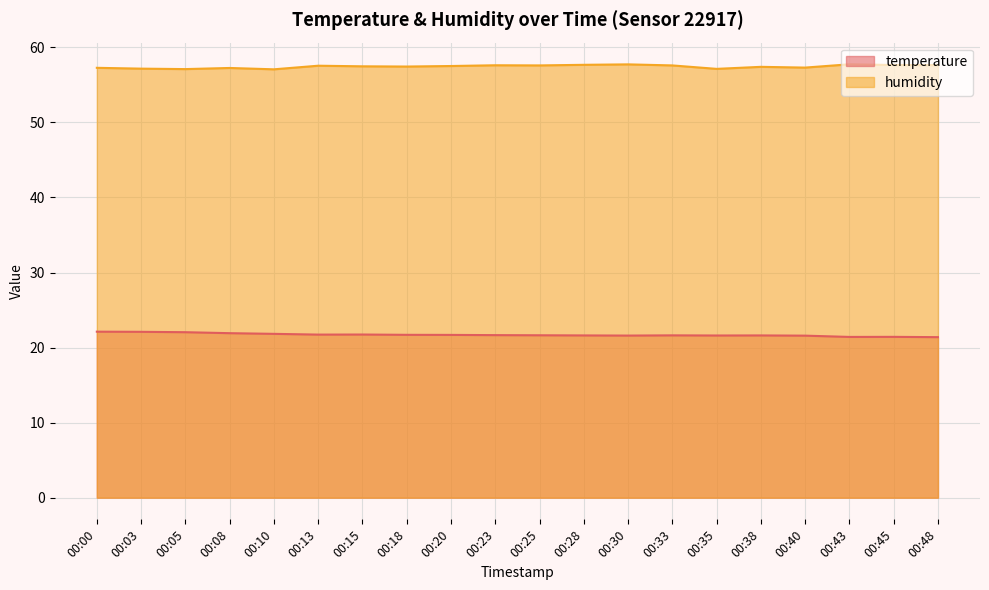

Is it true that humidity equals 22.4 at 00:15?

False